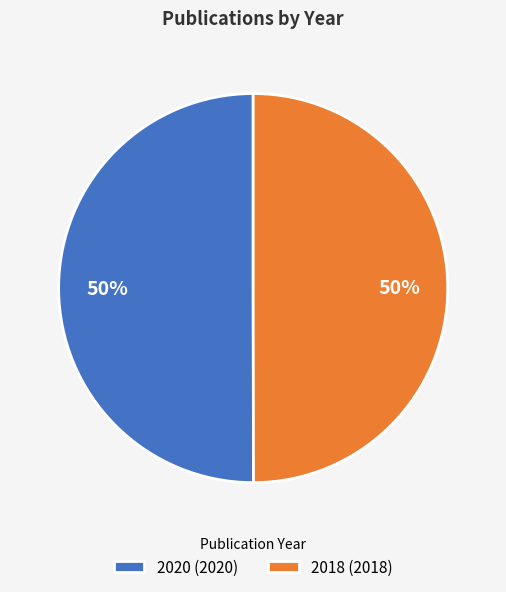

To the nearest percent, what percentage of the pie is 2018?

50%